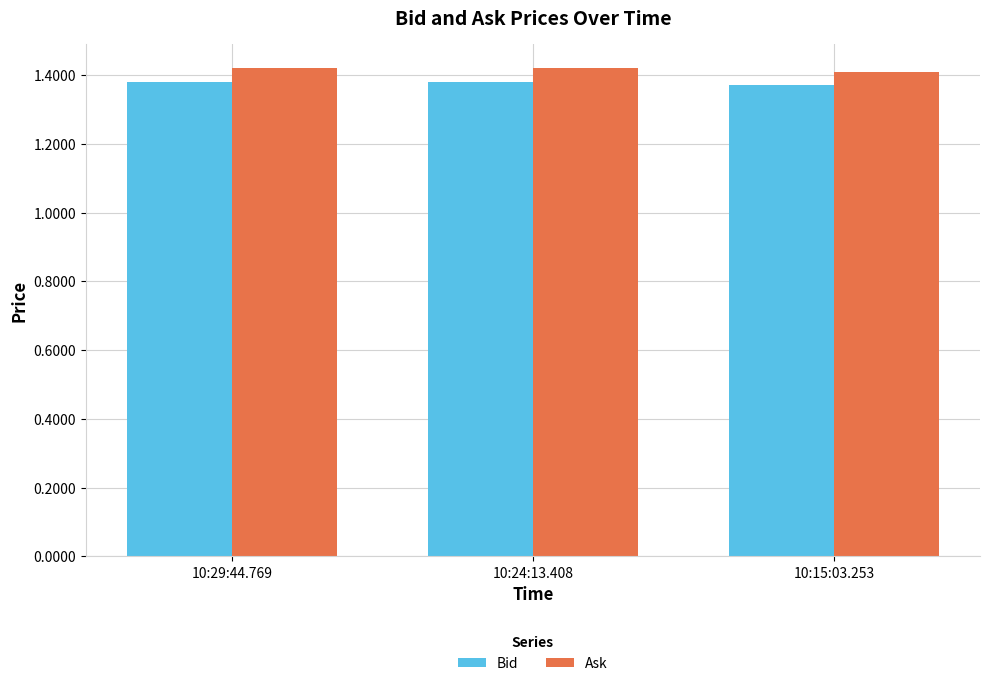

What are all the series names shown in the legend?

Bid, Ask